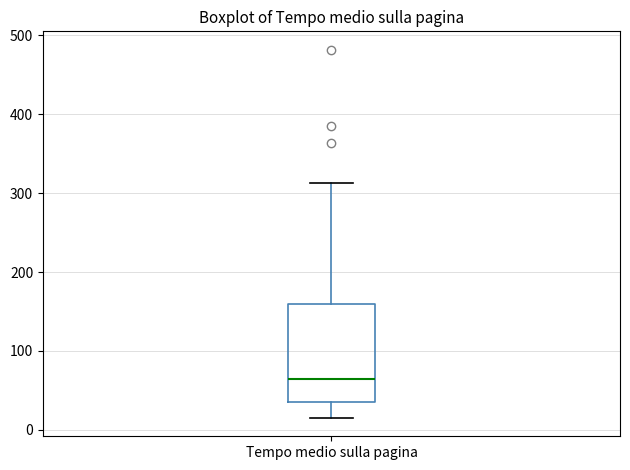

Where does the median line of the box for Tempo medio sulla pagina sit on the y-axis? The values are not printed on the chart, so give them approximately, as read against the axis.

60